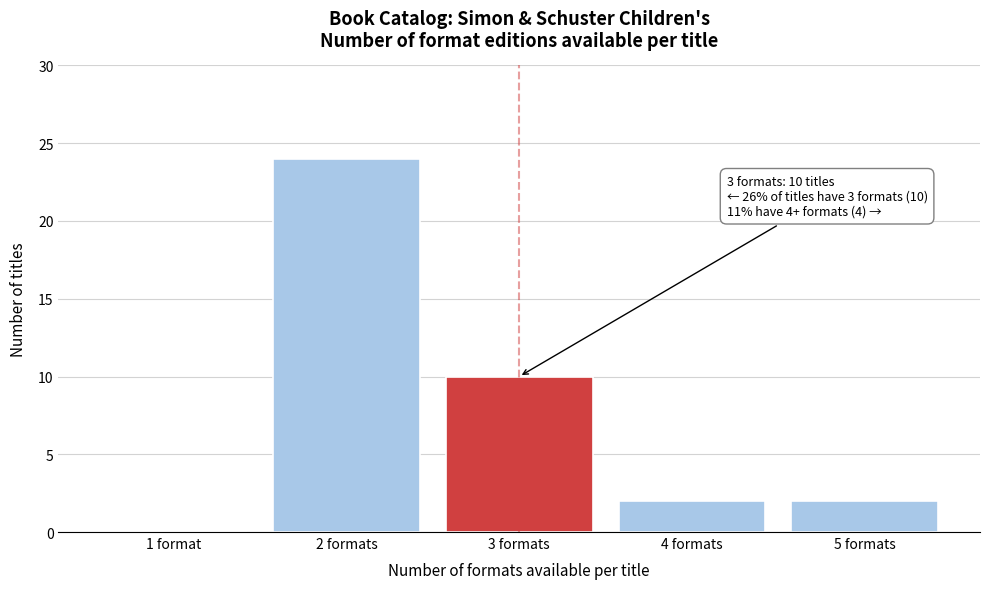

Reading left to right, what are all the values shown in this chart?

1 format=0	2 formats=24	3 formats=10	4 formats=2	5 formats=2